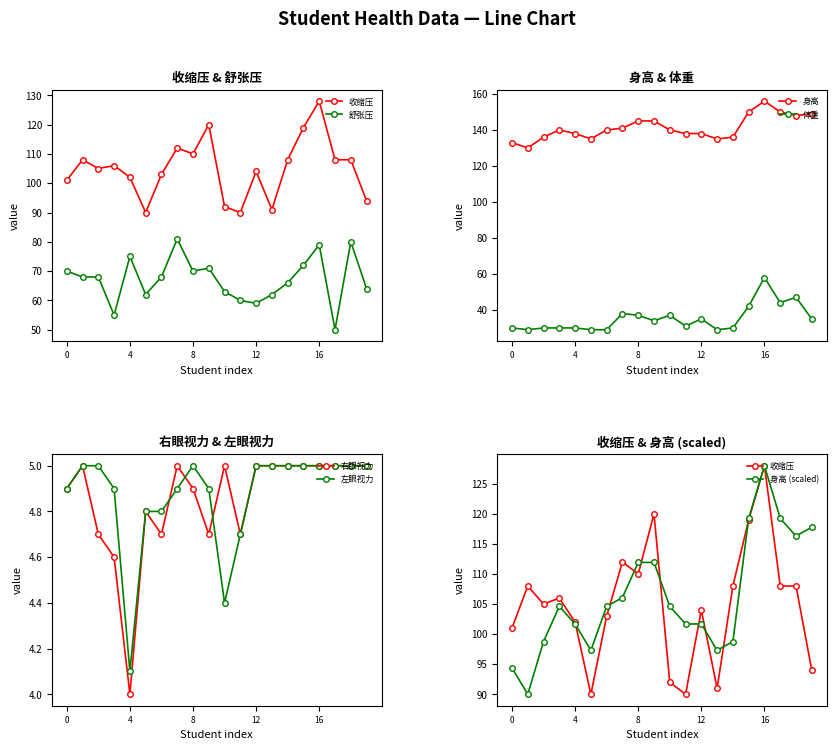

What value does the 身高 series have at 10?

140.0